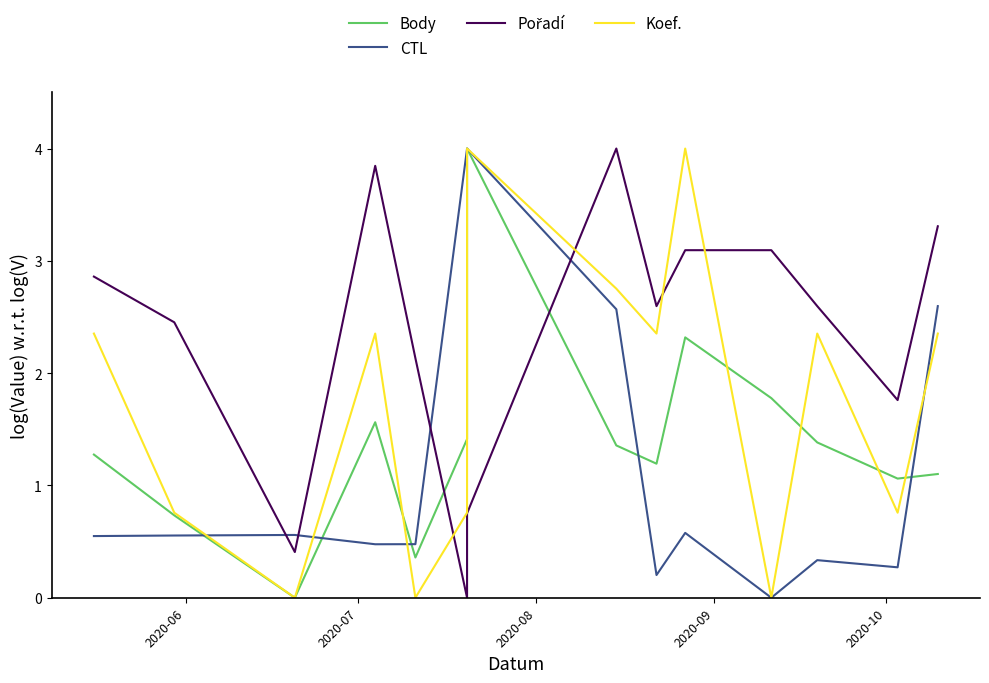

Which has a higher value, 2020-09 or 2020-07?

2020-09